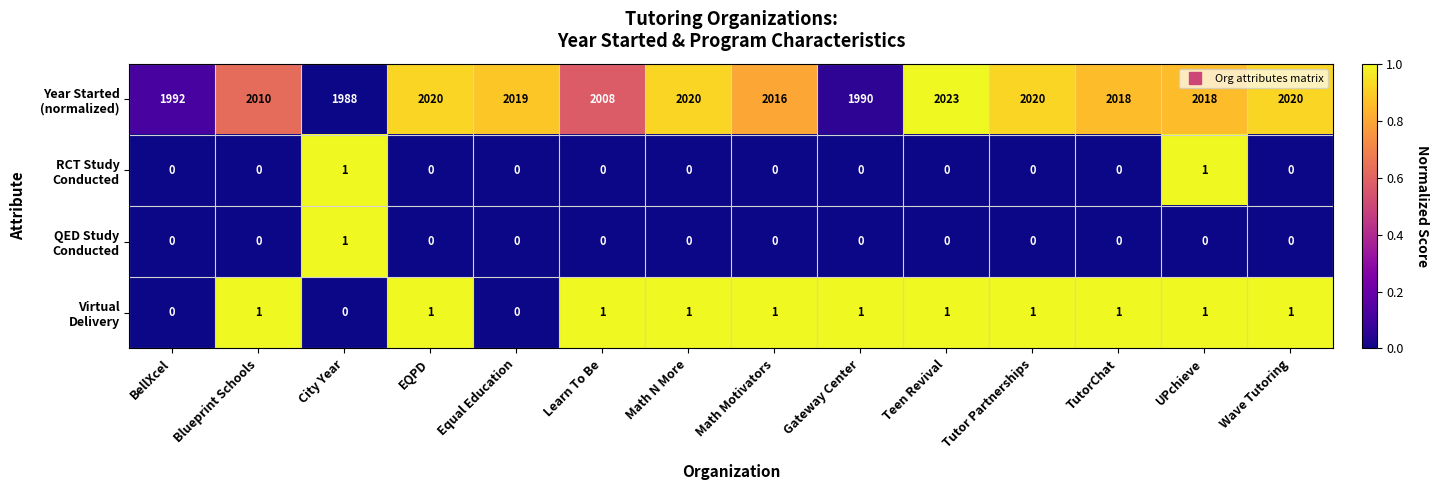

How many categories are shown in the chart?

14